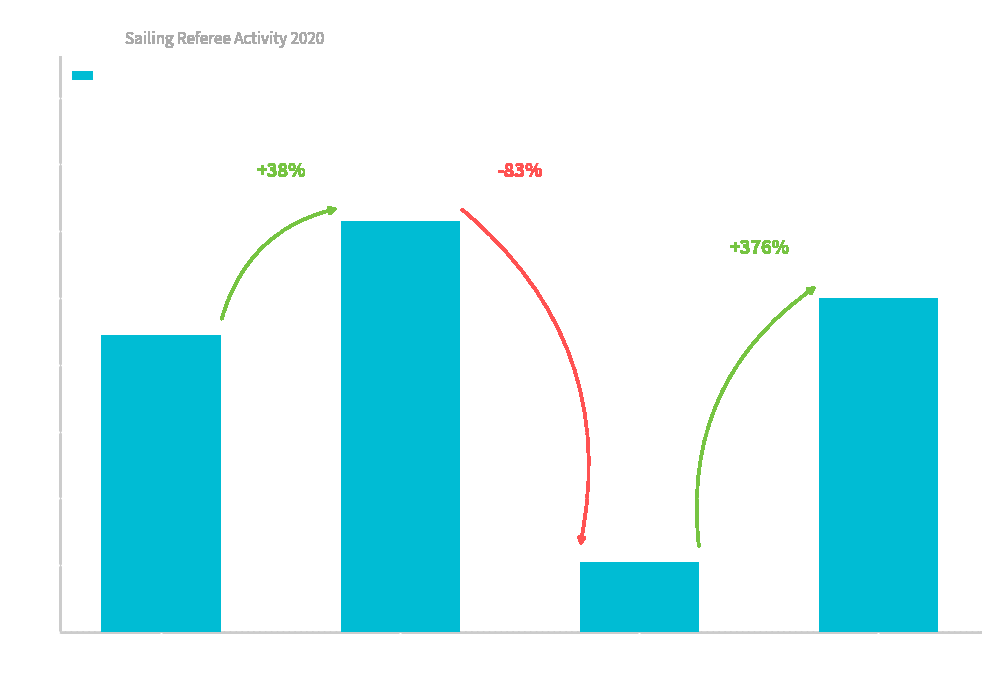

Does the chart contain stacked bars?

No